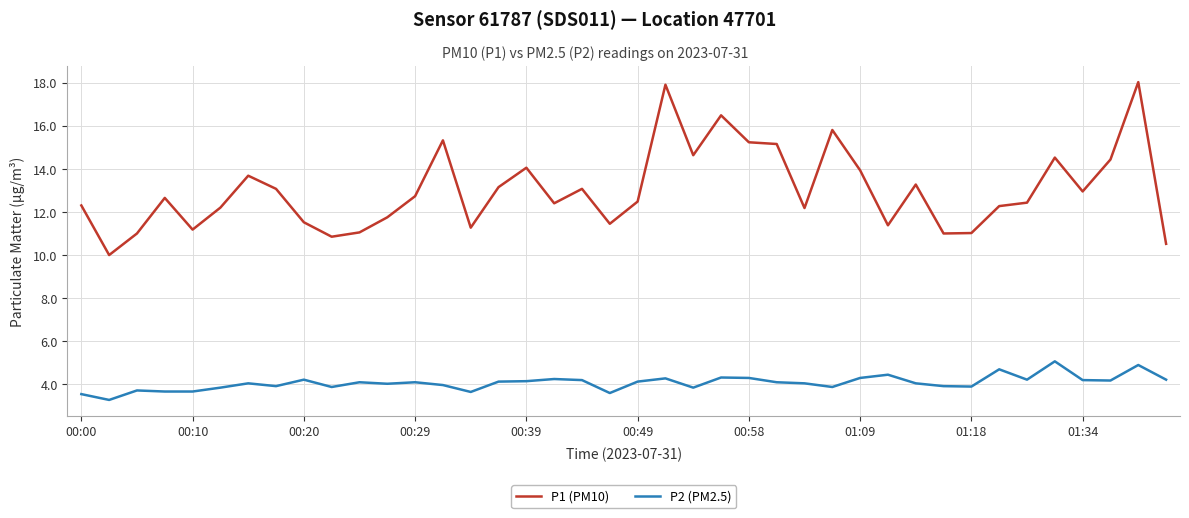

Which series has the largest total across all categories?

P1 (PM10)